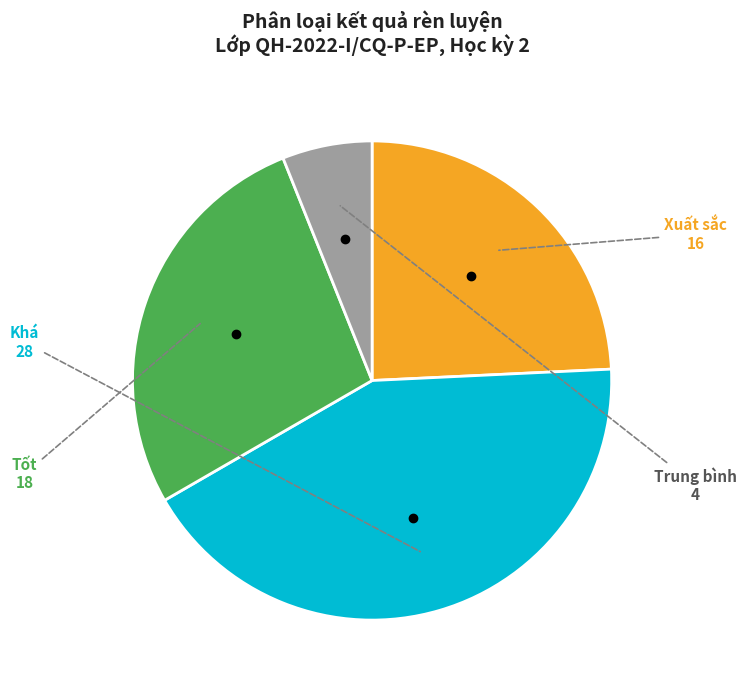

Does any single category account for the majority?

No